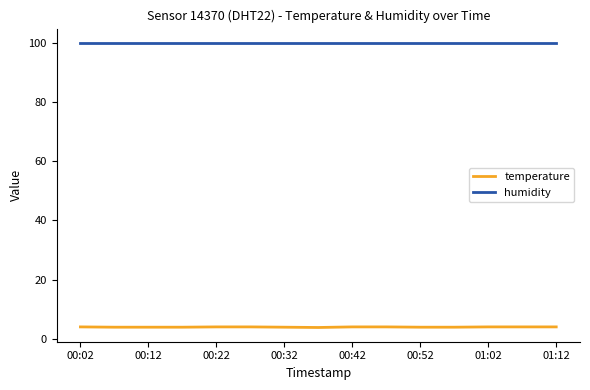

List the series in order of their peak value, lowest first.

temperature, humidity